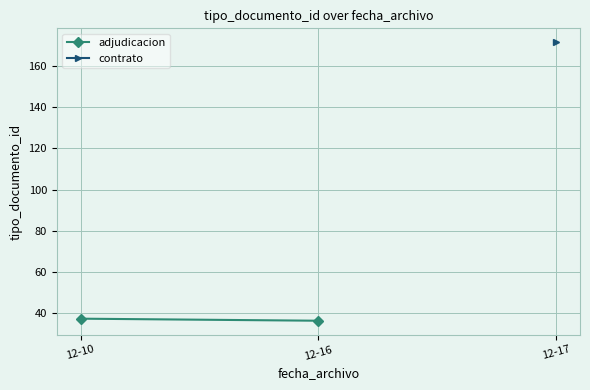

List the labels in order of value, largest first.

12-10, 12-16